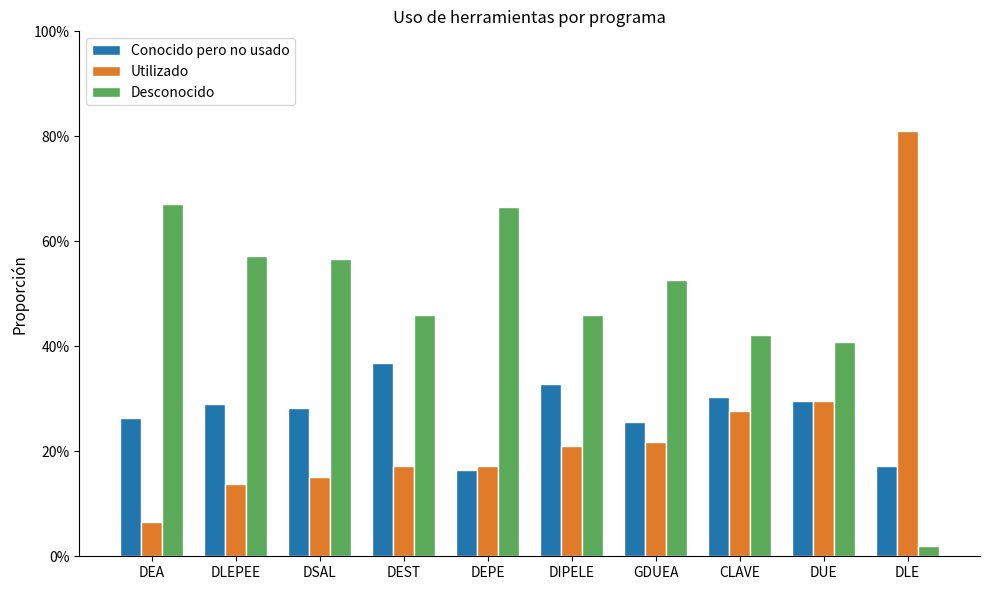

Where is Desconocido nearest to the value 0?

DLE